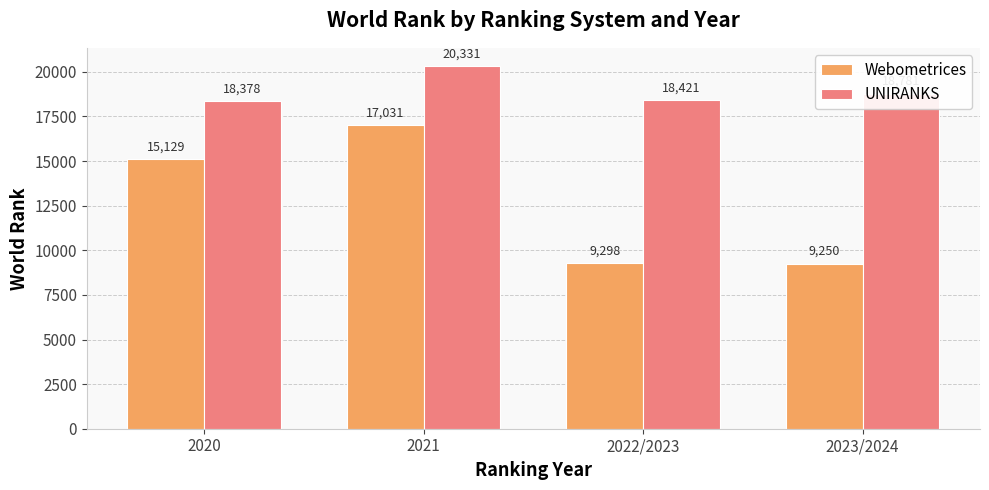

What is the difference between the highest and lowest values at 2023/2024?

9531